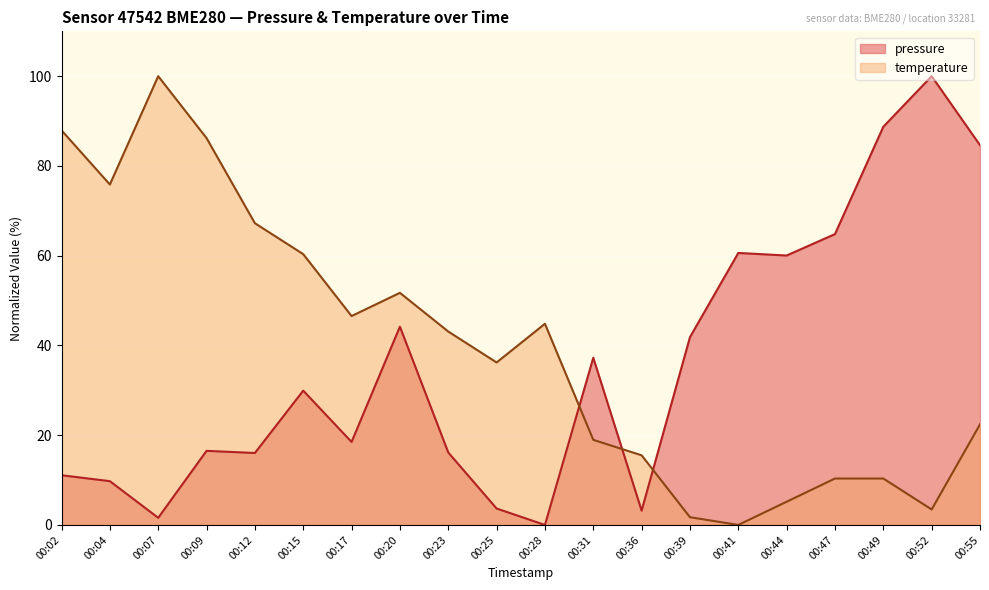

At which label does temperature first exceed 43?

00:02